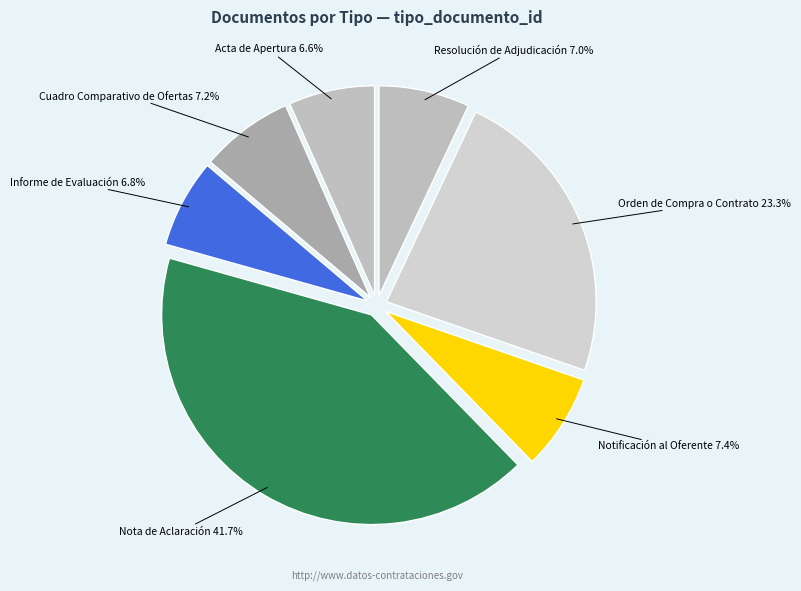

Does Cuadro Comparativo de Ofertas represent more than half of the total?

No